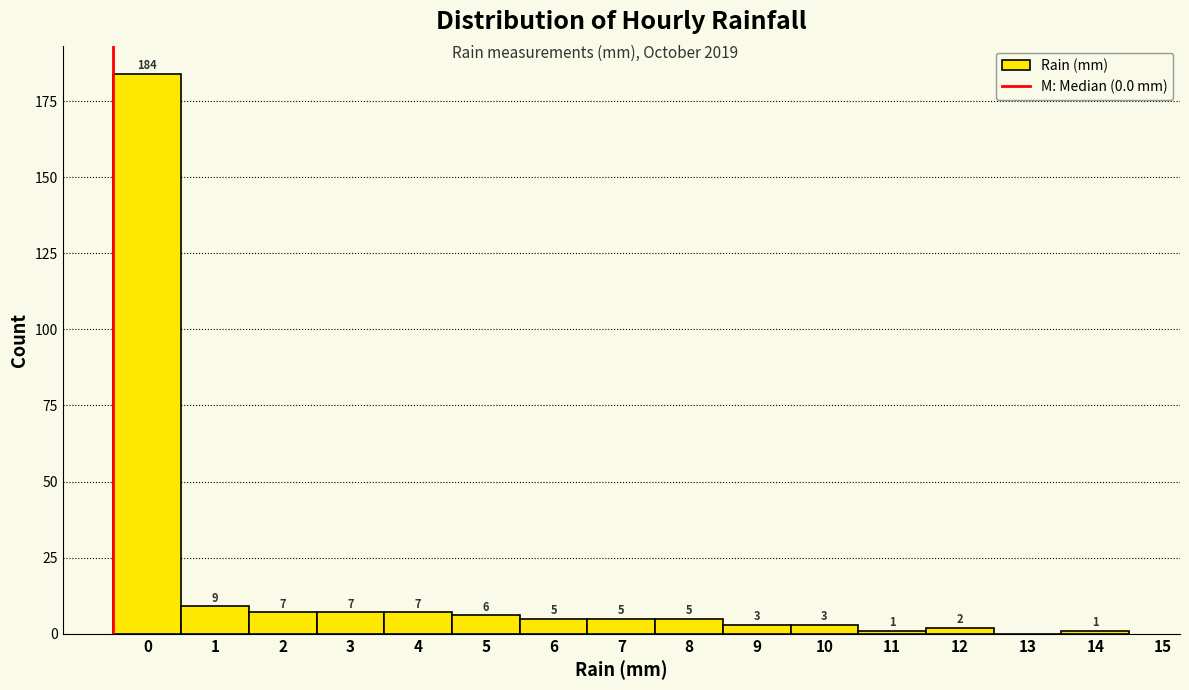

Reading left to right, what are all the values shown in this chart?

0=184	1=9	2=7	3=7	4=7	5=6	6=5	7=5	8=5	9=3	10=3	11=1	12=2	13=0	14=1